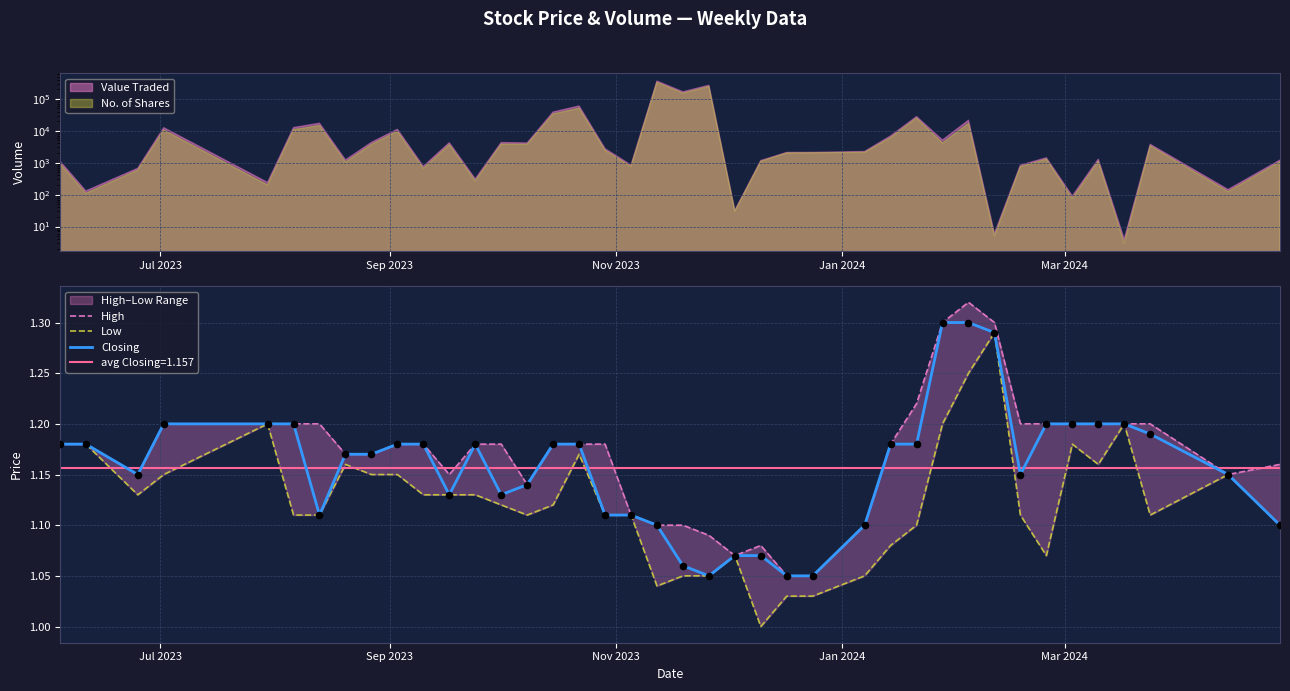

Which series has the largest Y range (max minus min)?

Low